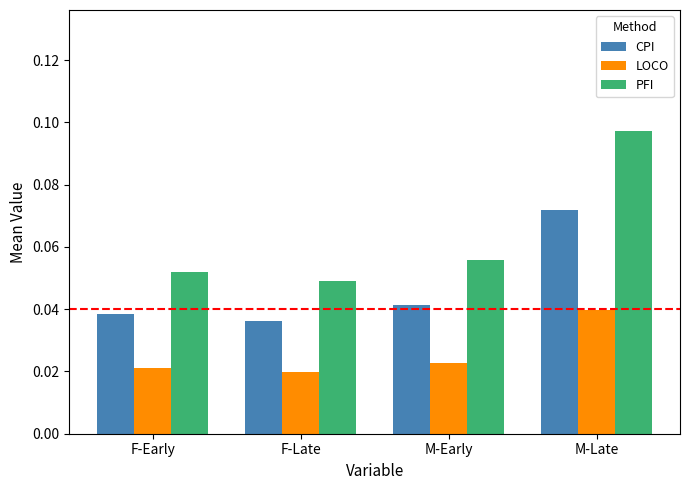

What is the label of the 4th bar from the left?

M-Late